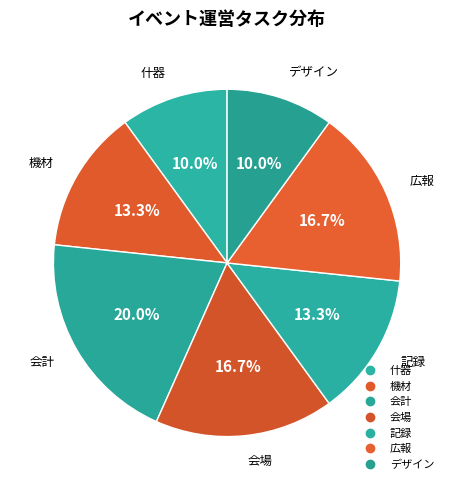

Does 広報 account for over 50% of the chart?

No